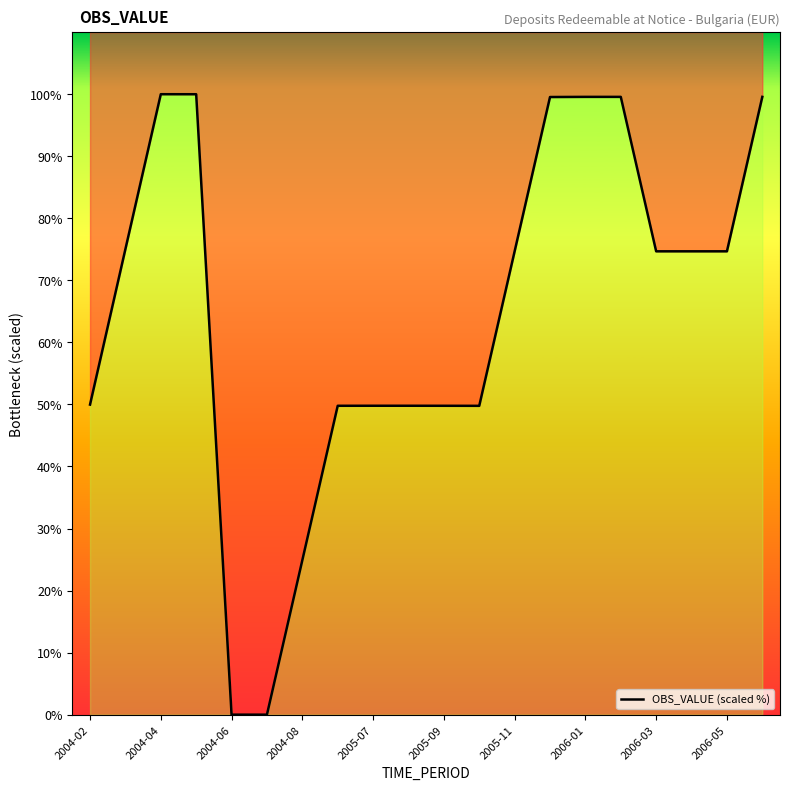

What is the change in value from 2004-04 to 11?

-25.3